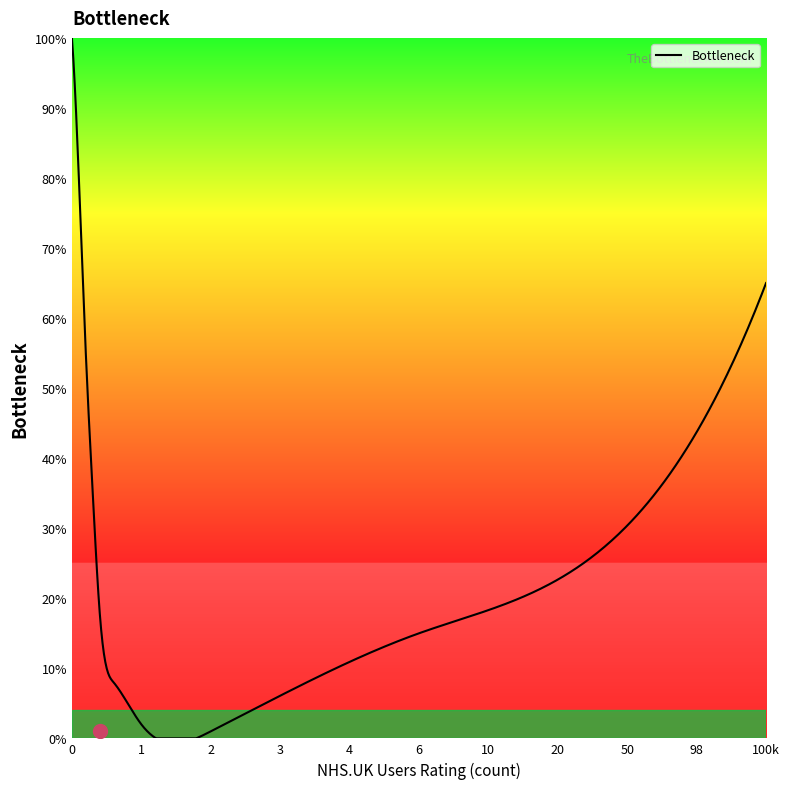

Count the number of categories in the chart.

500